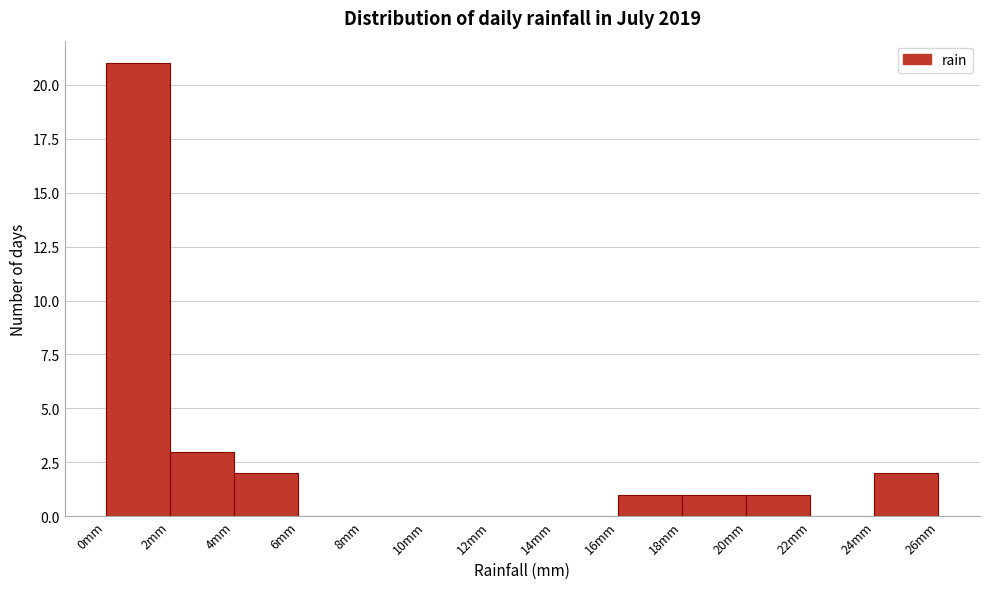

Over which range of the x-axis is the bar tallest?

0 to 2